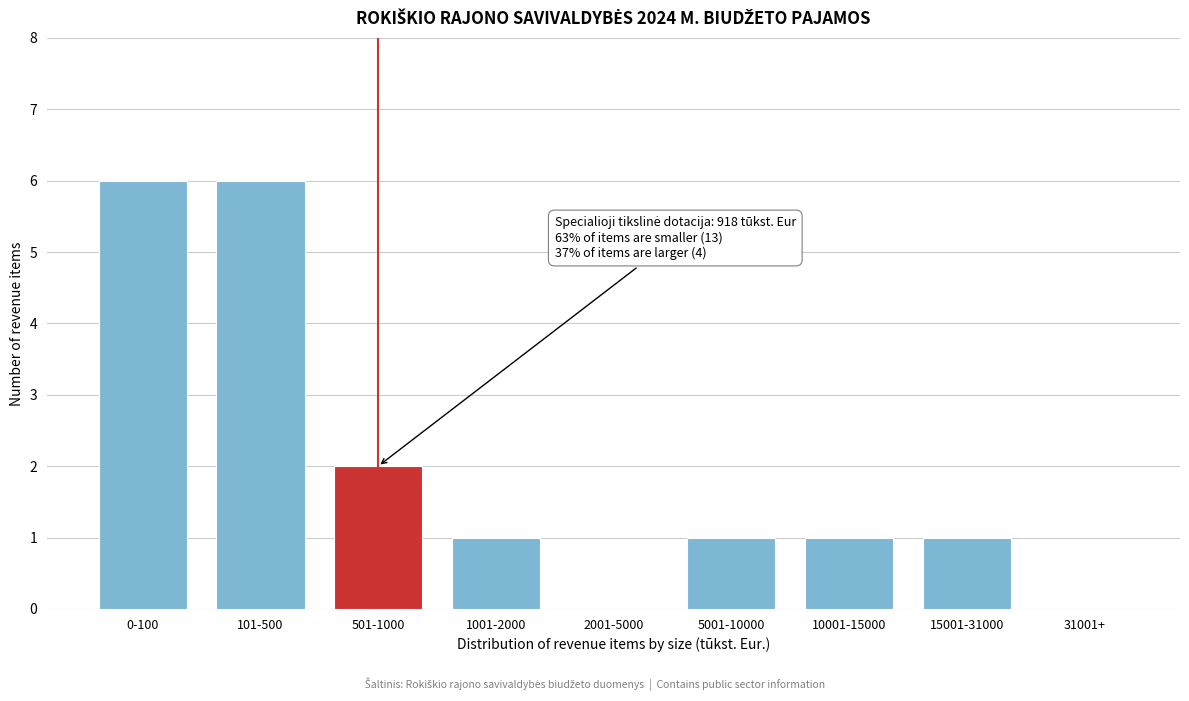

Reading right to left, what are all the values shown in this chart?

31001+=0	15001-31000=1	10001-15000=1	5001-10000=1	2001-5000=0	1001-2000=1	501-1000=2	101-500=6	0-100=6